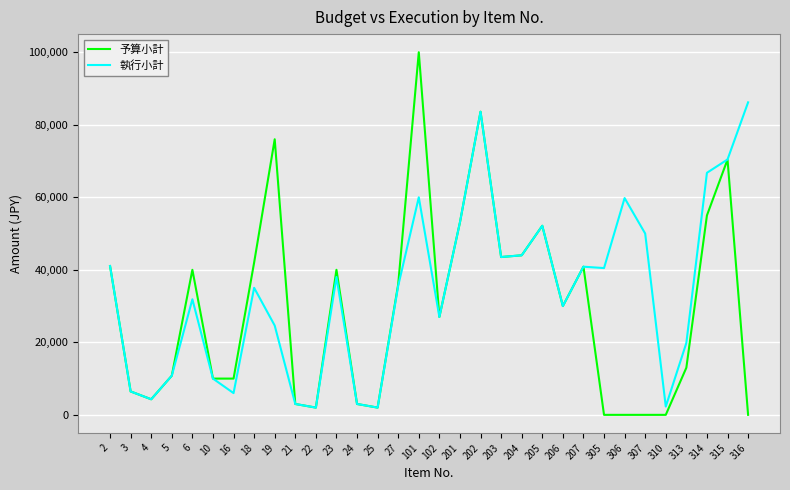

What are all the series names shown in the legend?

予算小計, 執行小計